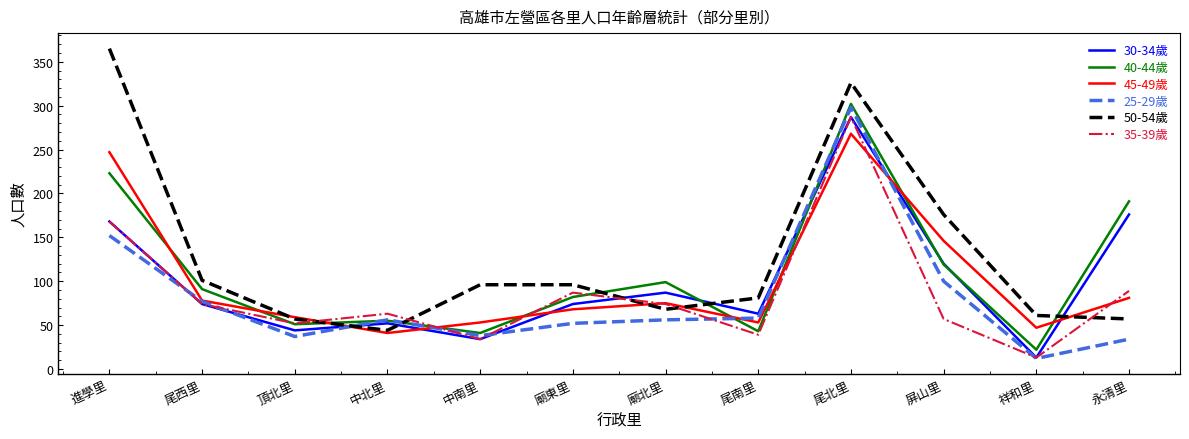

Which series has the largest total across all categories?

50-54歲